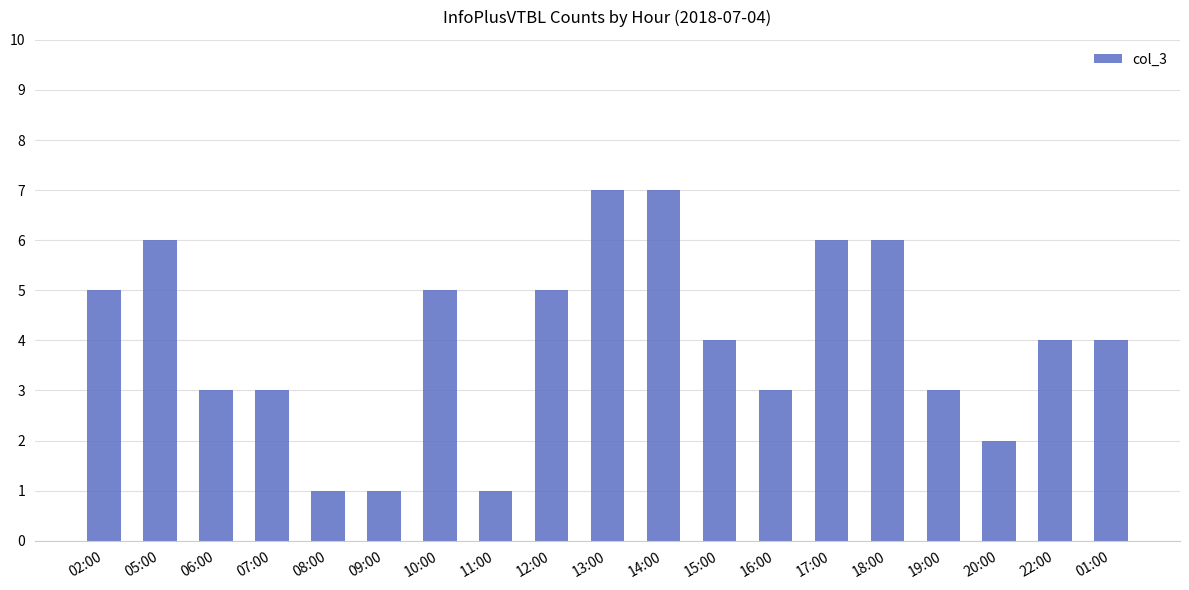

What is the label of the 8th bar from the right?

15:00